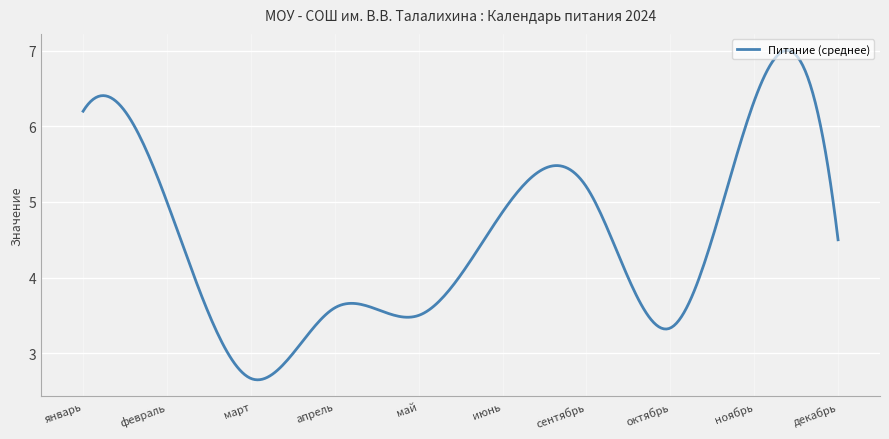

What is the average value?

4.5